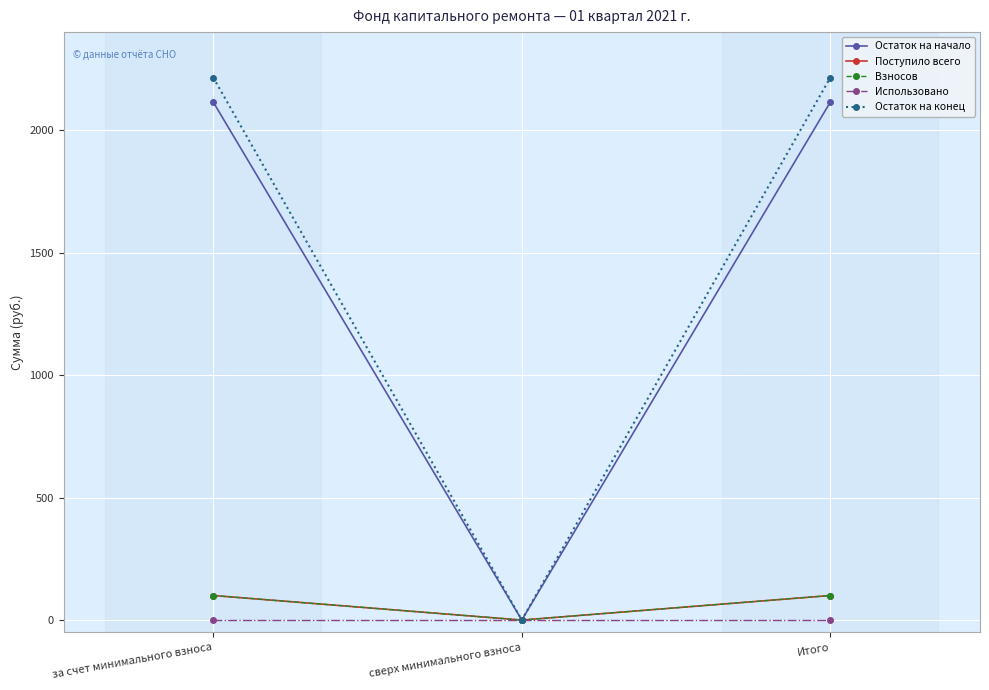

Between за счет минимального взноса and Итого, which series saw the biggest shift?

Остаток на начало